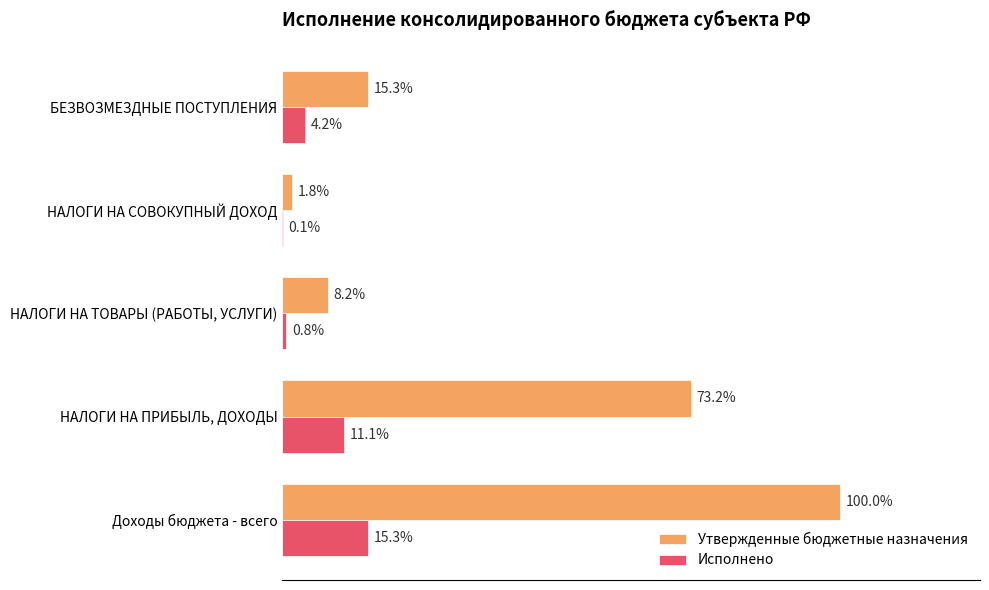

What are all the series names shown in the legend?

Утвержденные бюджетные назначения, Исполнено